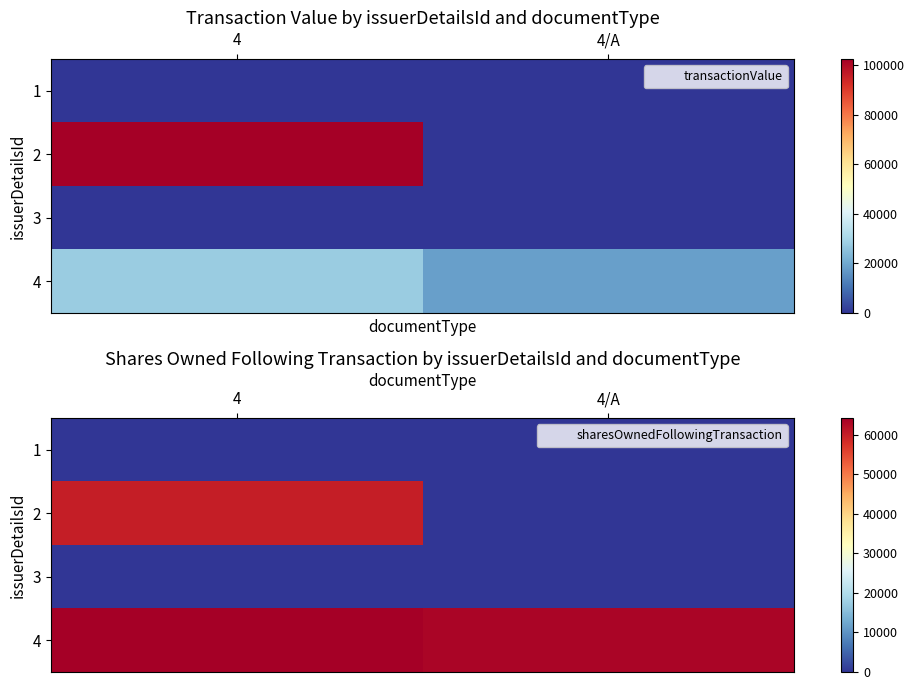

True or false: 2 has a value of -39483 at 4/A.

False